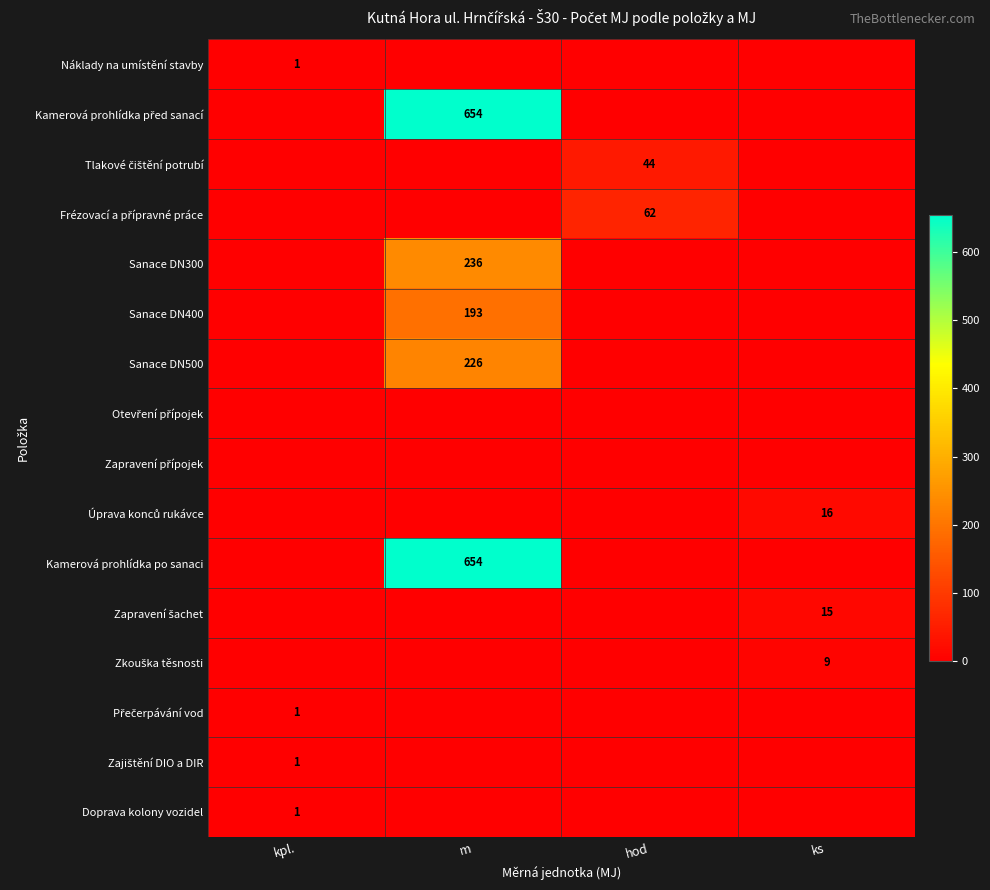

Is it true that Náklady na umístění stavby equals 1 at kpl.?

True